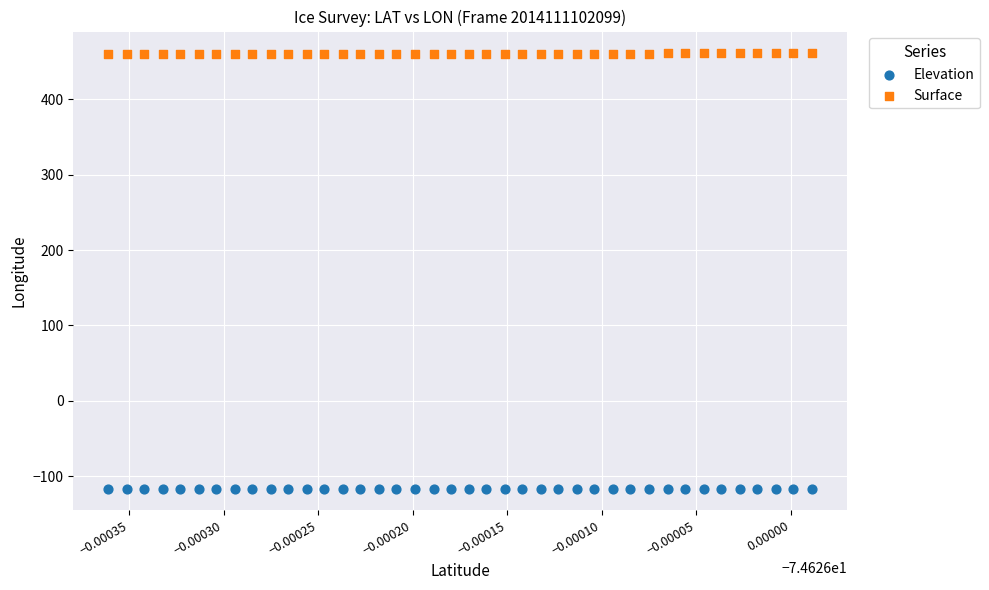

Which series reaches the minimum Y coordinate?

Elevation